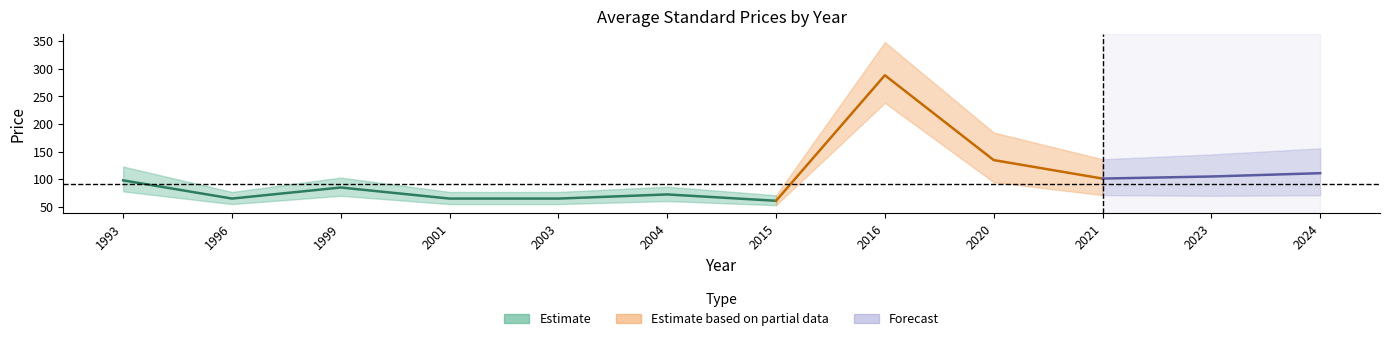

What is the highest value of the Avg Price (PDF) series?

288.5